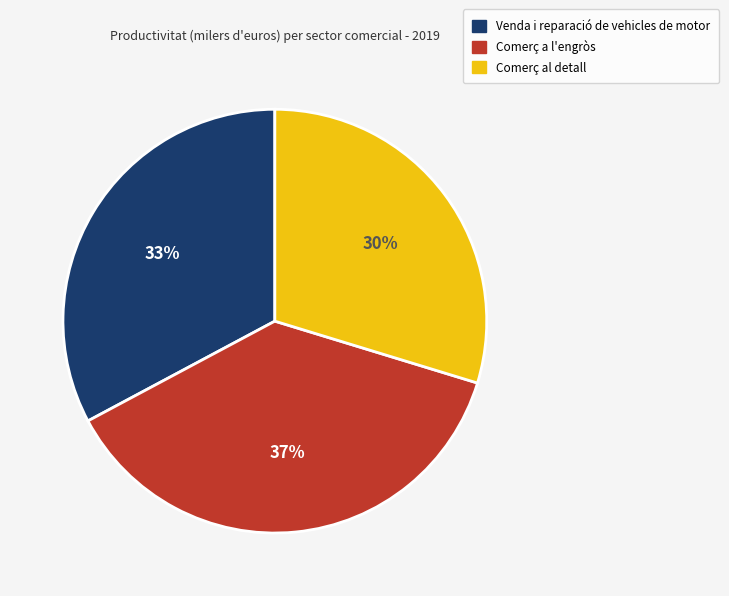

How many segments does this pie chart have?

3